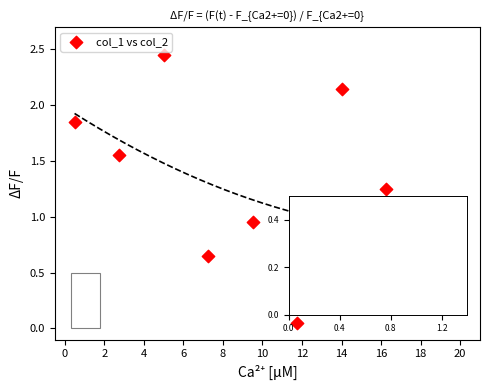

What is the range of X values (max minus min)?

18.0